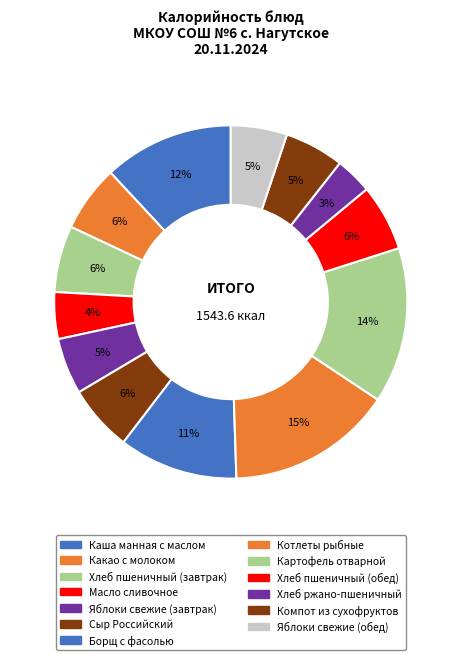

Is there a majority slice in this chart?

No